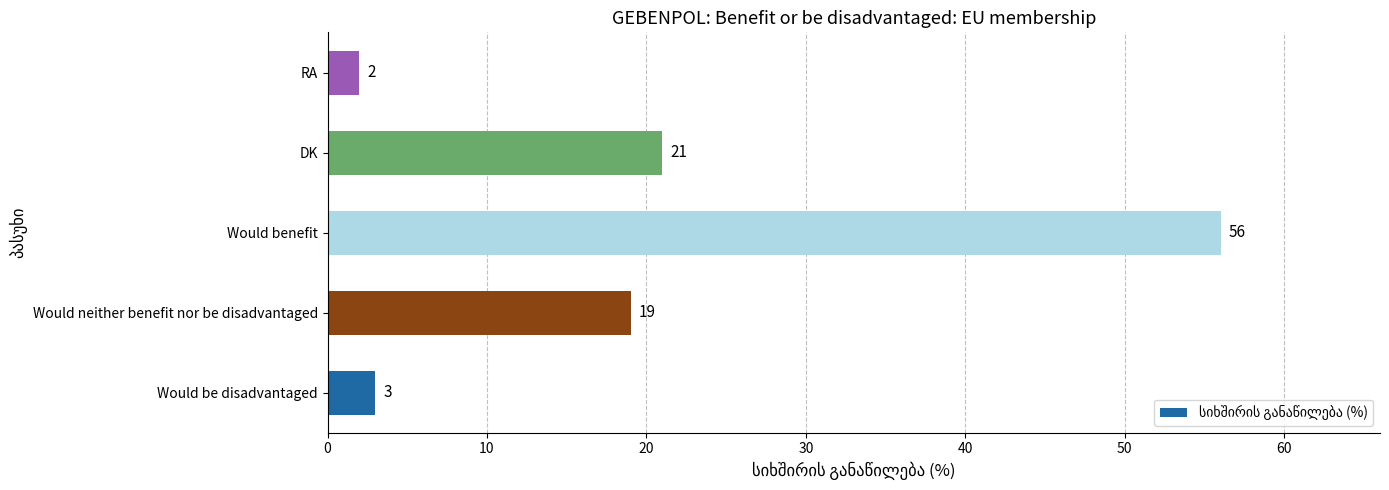

List the labels in order of value, largest first.

Would benefit, DK, Would neither benefit nor be disadvantaged, Would be disadvantaged, RA